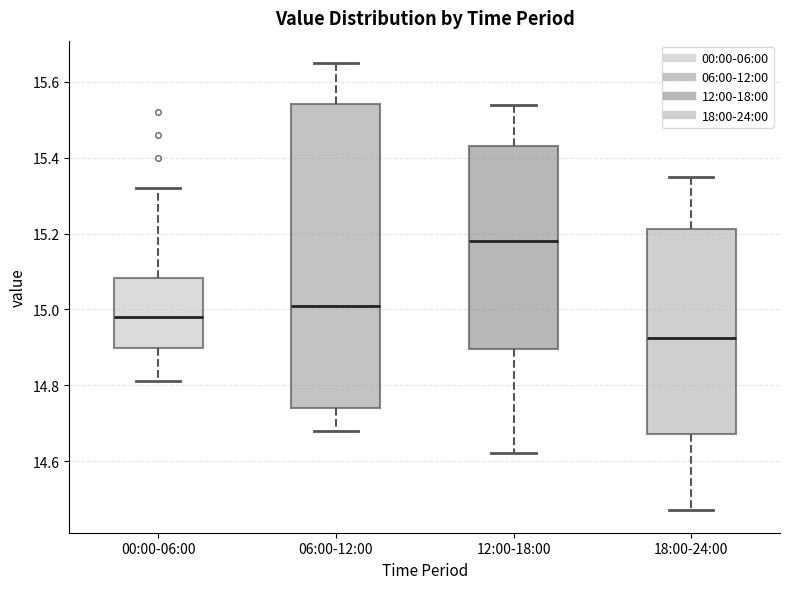

Where does the lower whisker of the box for 06:00-12:00 end on the y-axis? The values are not printed on the chart, so give them approximately, as read against the axis.

14.68